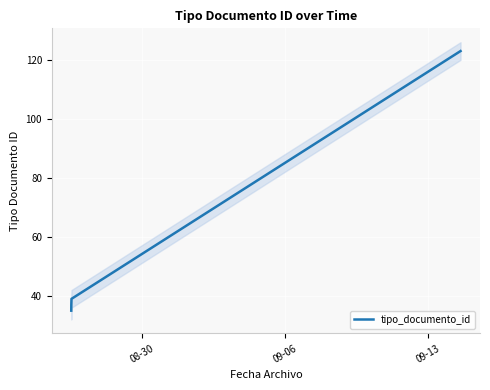

What is the highest value of the tipo_documento_id series?

123